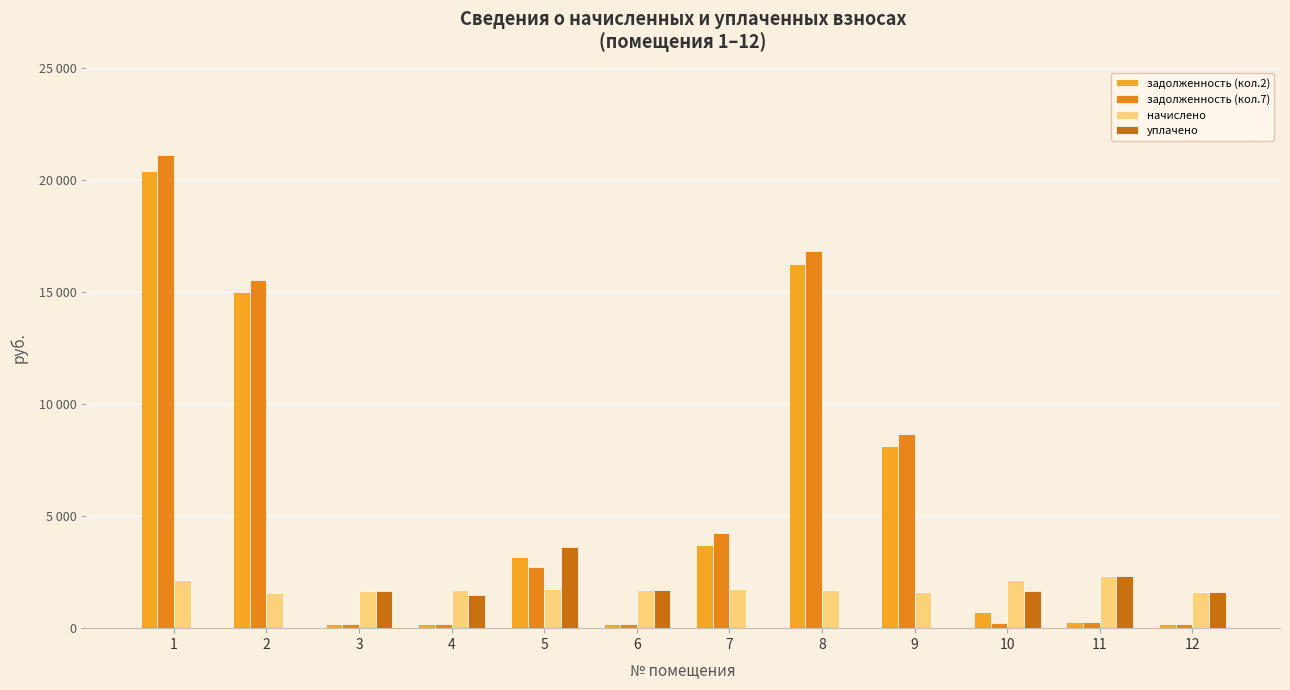

At which category is the sum across all series the highest?

1